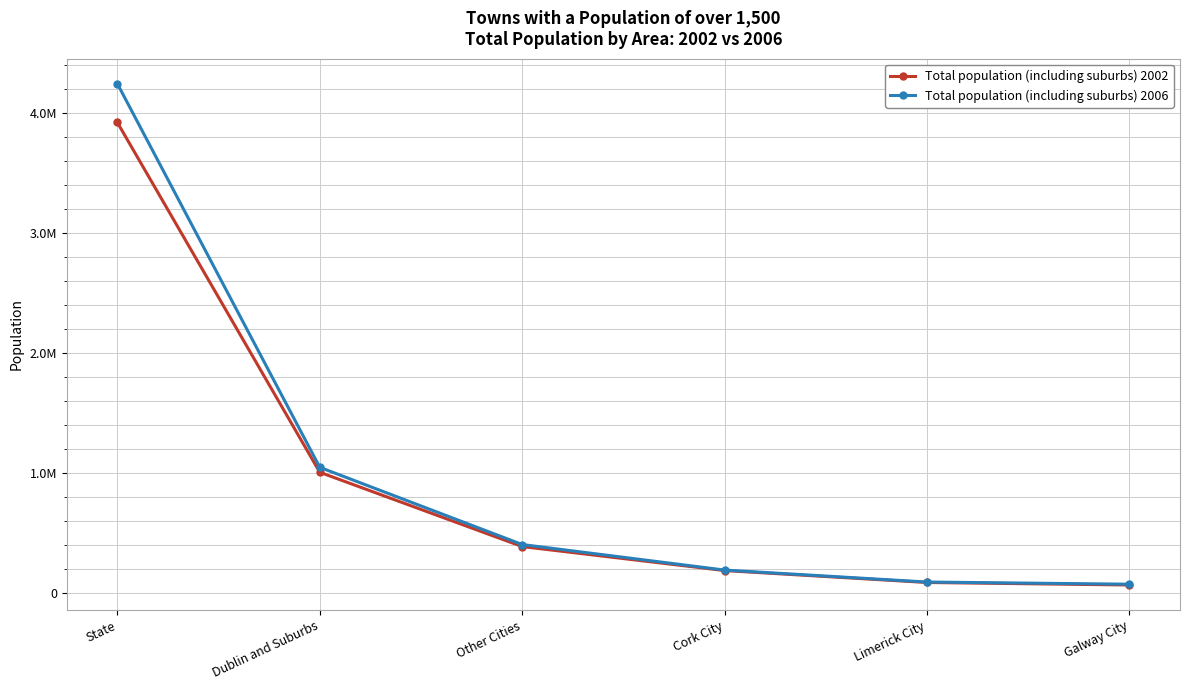

Where does the Total population (including suburbs) 2002 series first go above 386136?

State